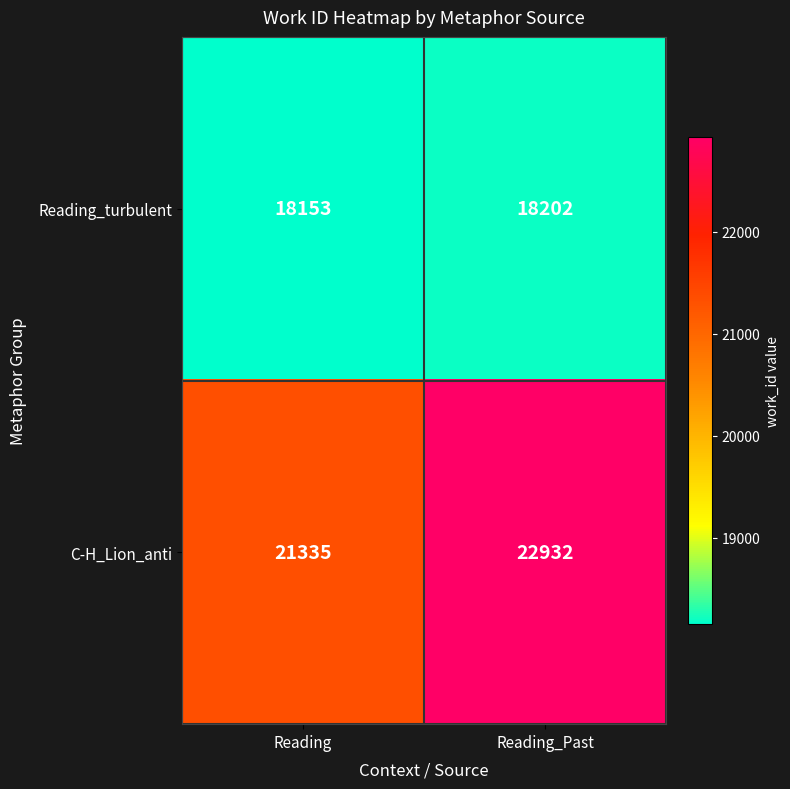

At which category does the chart reach its minimum across all series?

Reading